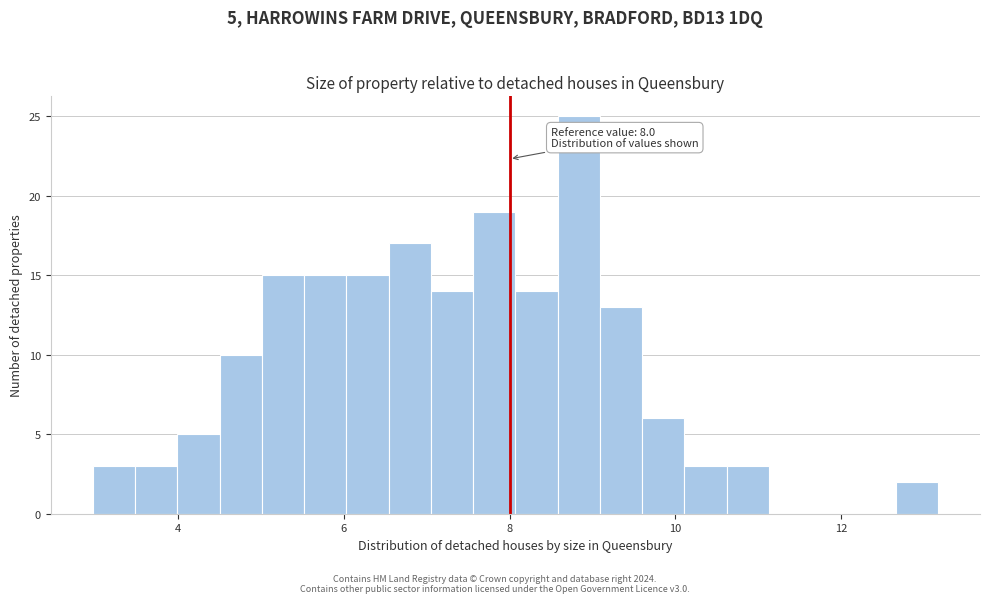

Around what value on the x-axis is the tallest bar? Give the approximate position of its centre, as read against the axis.

8.8